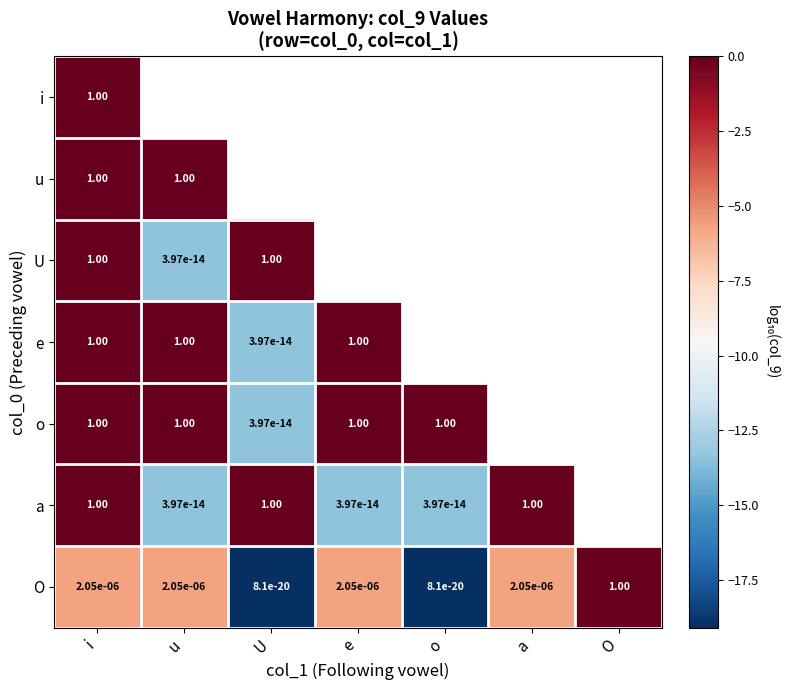

Which category has the lowest value in the O series?

U